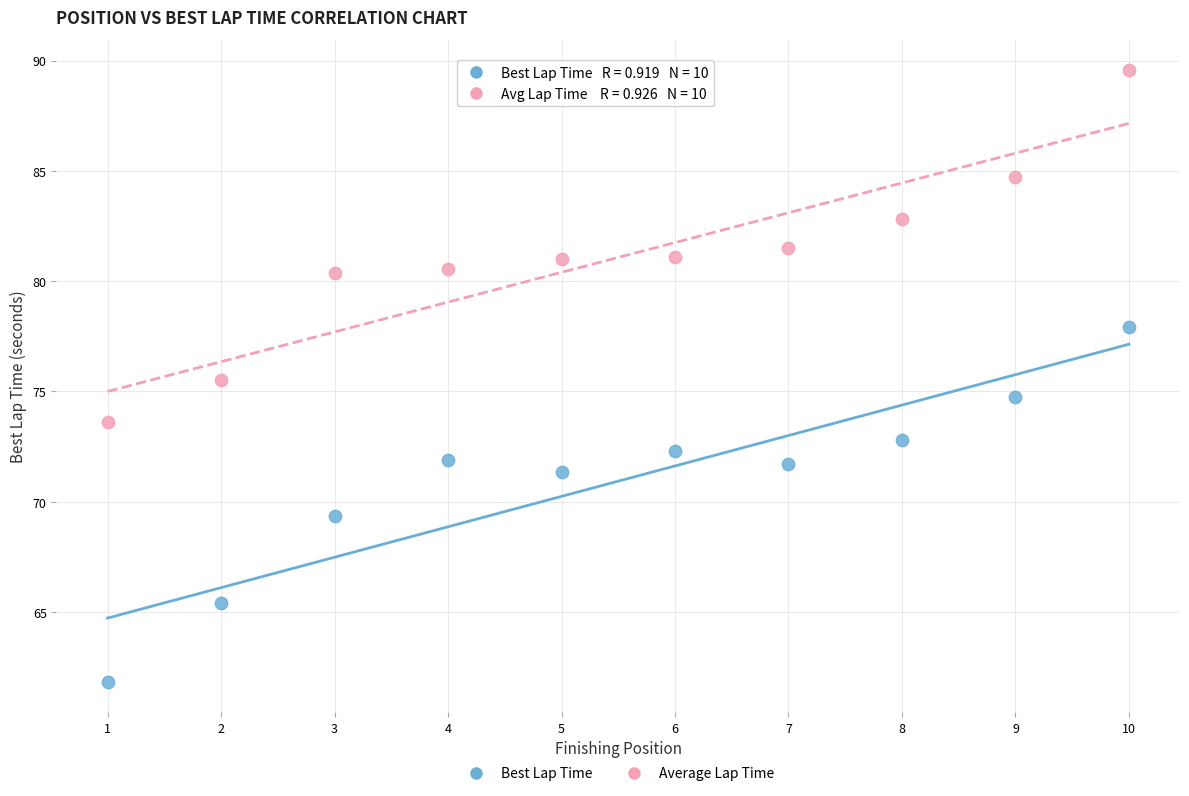

What are all the series names shown in the legend?

Best Lap Time, Average Lap Time